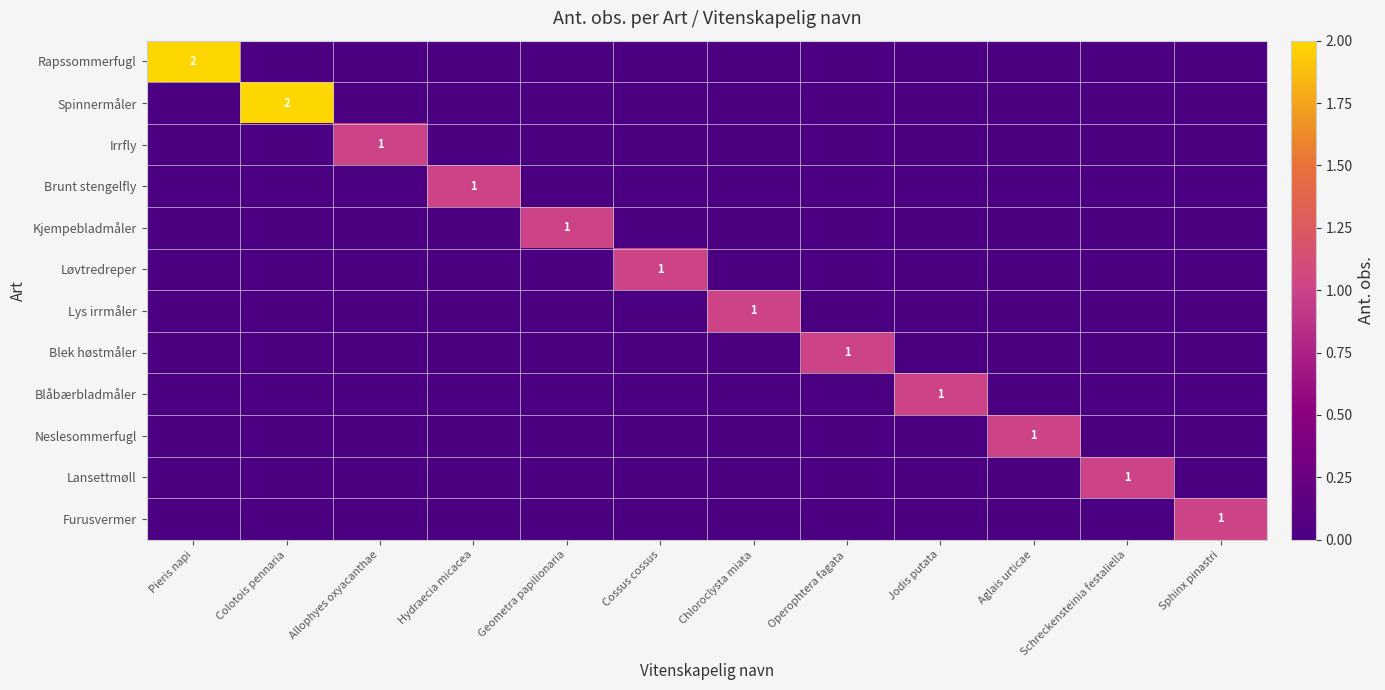

Rank the series at Chloroclysta miata from lowest to highest value.

Rapssommerfugl, Spinnermåler, Irrfly, Brunt stengelfly, Kjempebladmåler, Løvtredreper, Blek høstmåler, Blåbærbladmåler, Neslesommerfugl, Lansettmøll, Furusvermer, Lys irrmåler